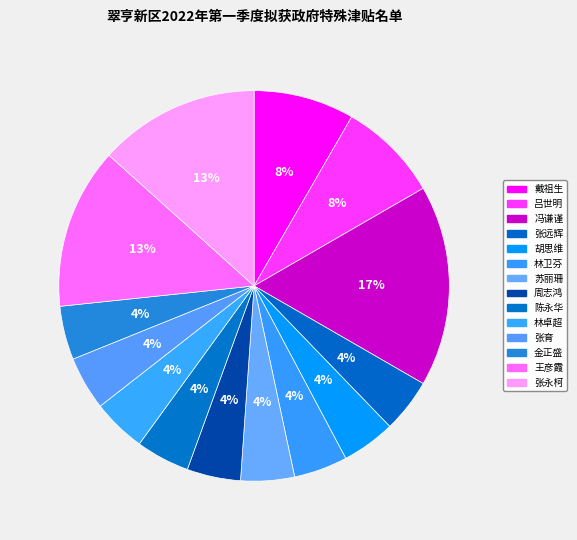

Rank the categories by value from highest to lowest.

冯谦谨, 王彦霞, 张永柯, 戴祖生, 吕世明, 张远辉, 胡思维, 林卫芬, 苏丽珊, 周志鸿, 陈永华, 林卓超, 张育, 金正盛